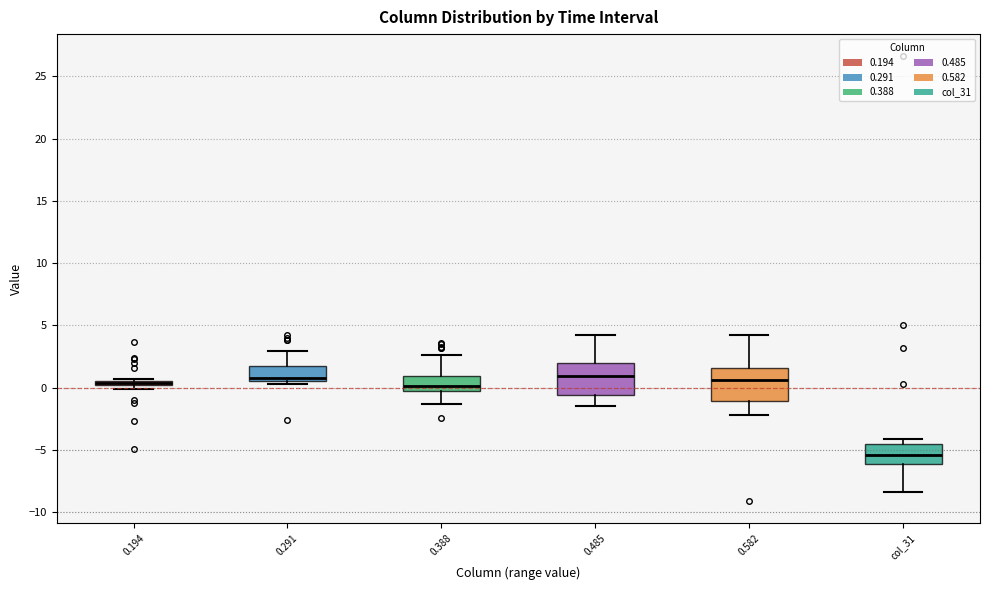

Where does the lower whisker of the box for 0.388 end on the y-axis? The values are not printed on the chart, so give them approximately, as read against the axis.

-1.5